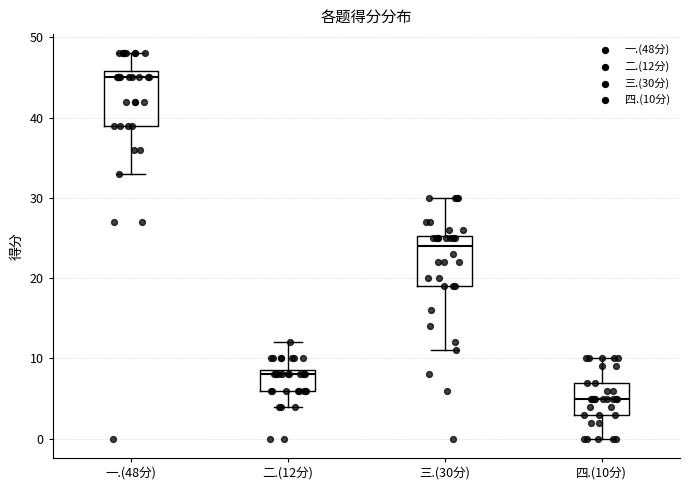

Reading left to right, transcribe this box plot: for each box, give where its median line is, the range the box spans, and where its two whiskers end, as read against the y-axis. The values are not printed on the chart, so give them approximately, as read against the axis.

一.(48分): median 45, box 39 to 46, whiskers 33 to 48
二.(12分): median 8, box 6 to 9, whiskers 4 to 12
三.(30分): median 24, box 19 to 25, whiskers 11 to 30
四.(10分): median 5, box 3 to 7, whiskers 0 to 10